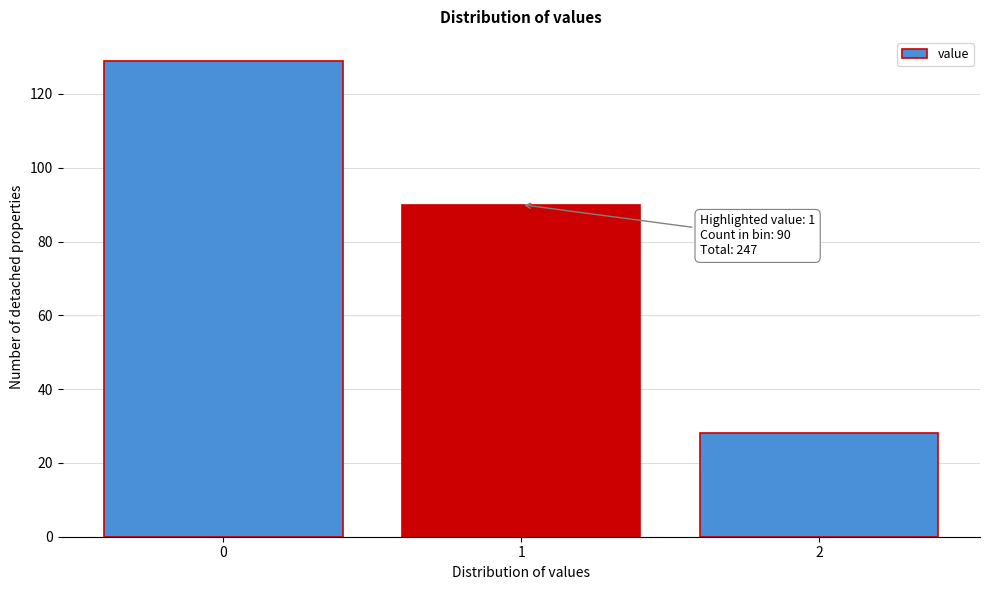

Reading left to right, list all the values displayed in this chart.

129	90	28